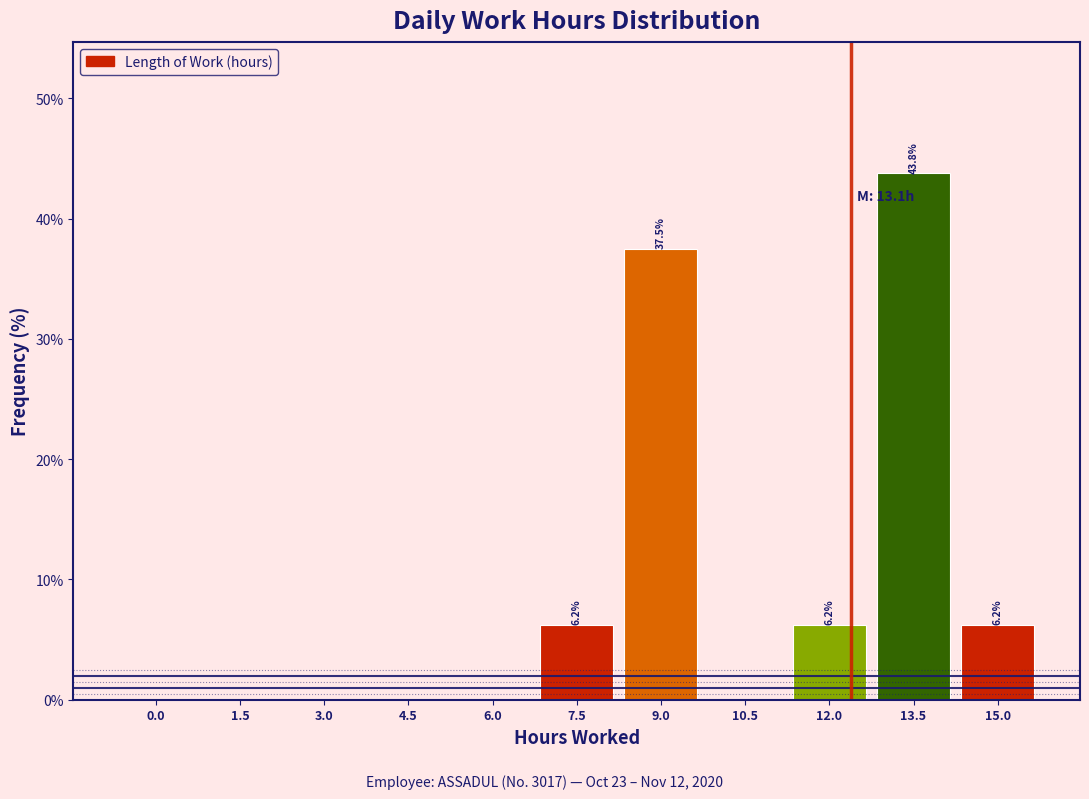

Which category has the highest value across all series?

13.5